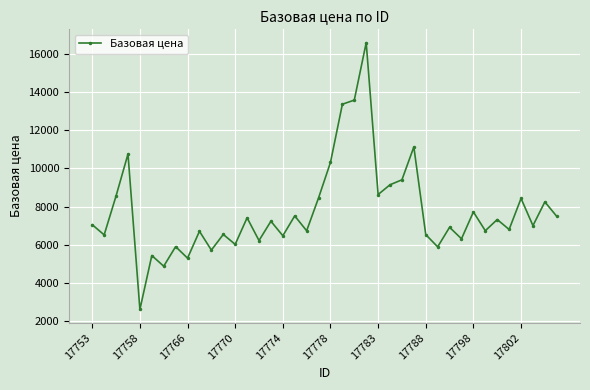

What is the value of the 9th point from the left?

5296.3